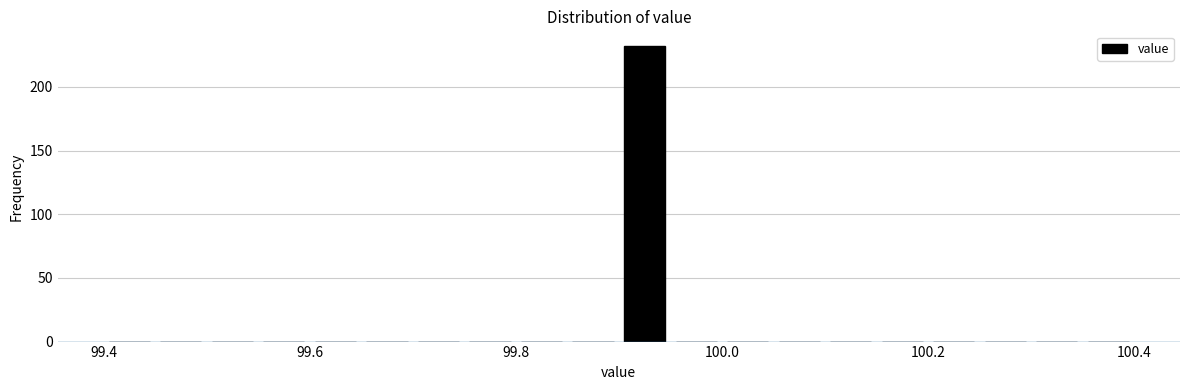

Around what value on the x-axis is the tallest bar? Give the approximate position of its centre, as read against the axis.

99.92